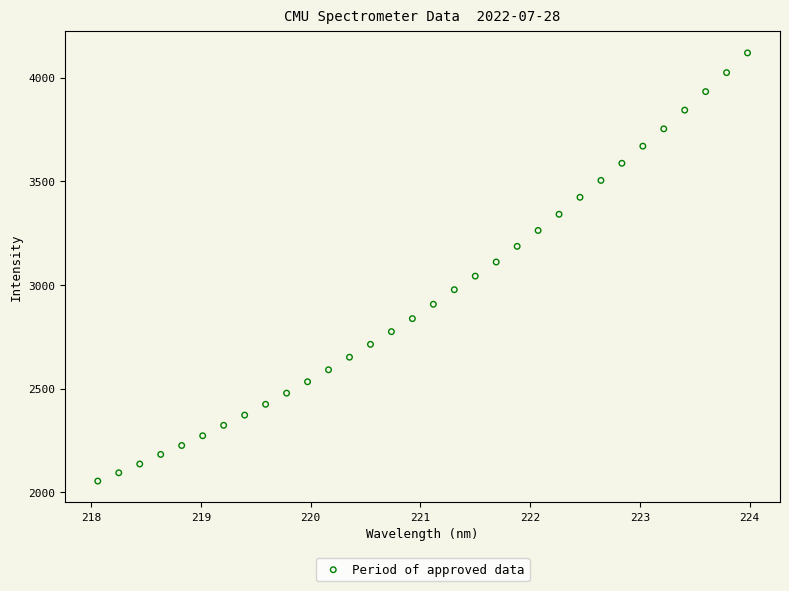

What is the range of X values (max minus min)?

5.9